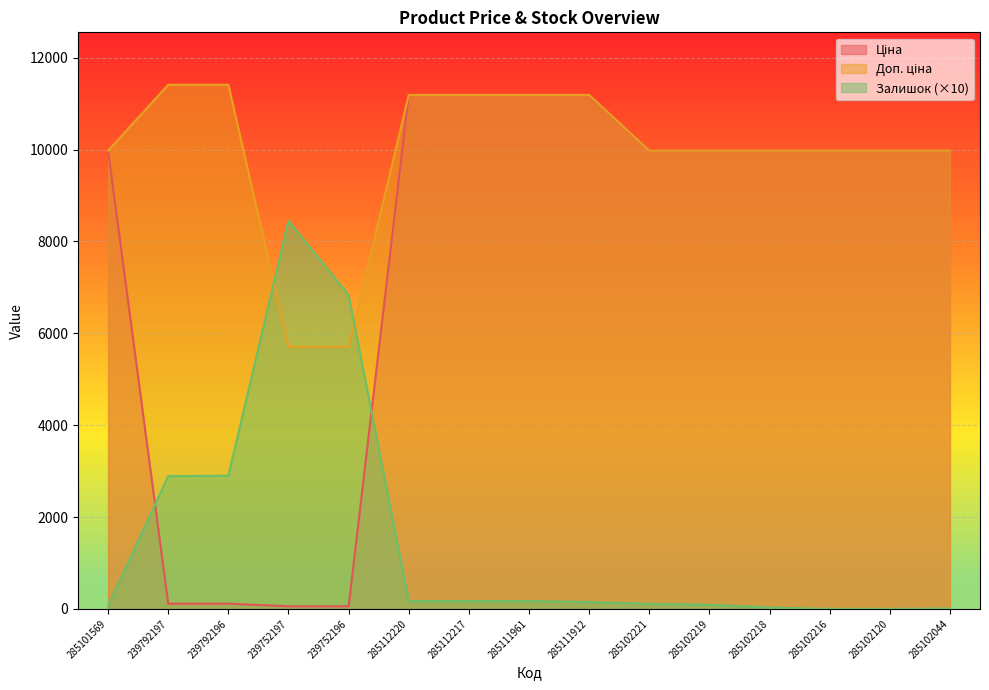

True or false: Доп. ціна and Ціна intersect in this chart.

False